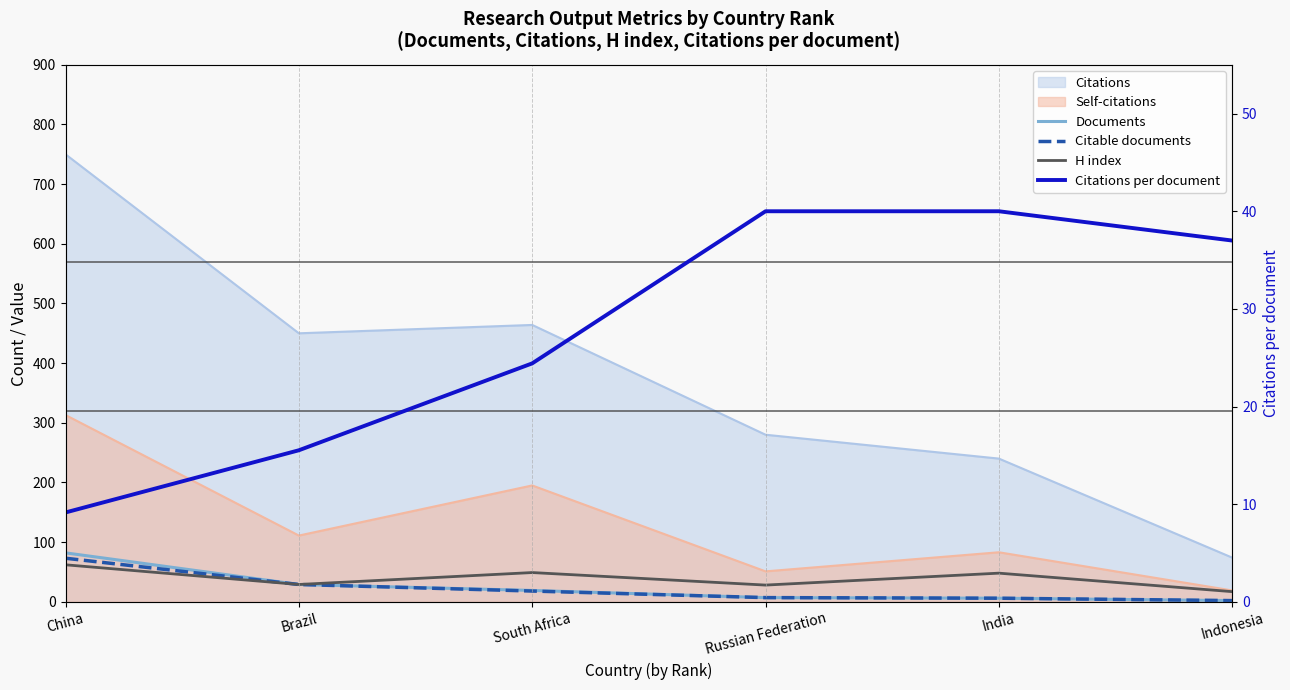

What is the difference between the Citations per document values at Indonesia and China?

27.9